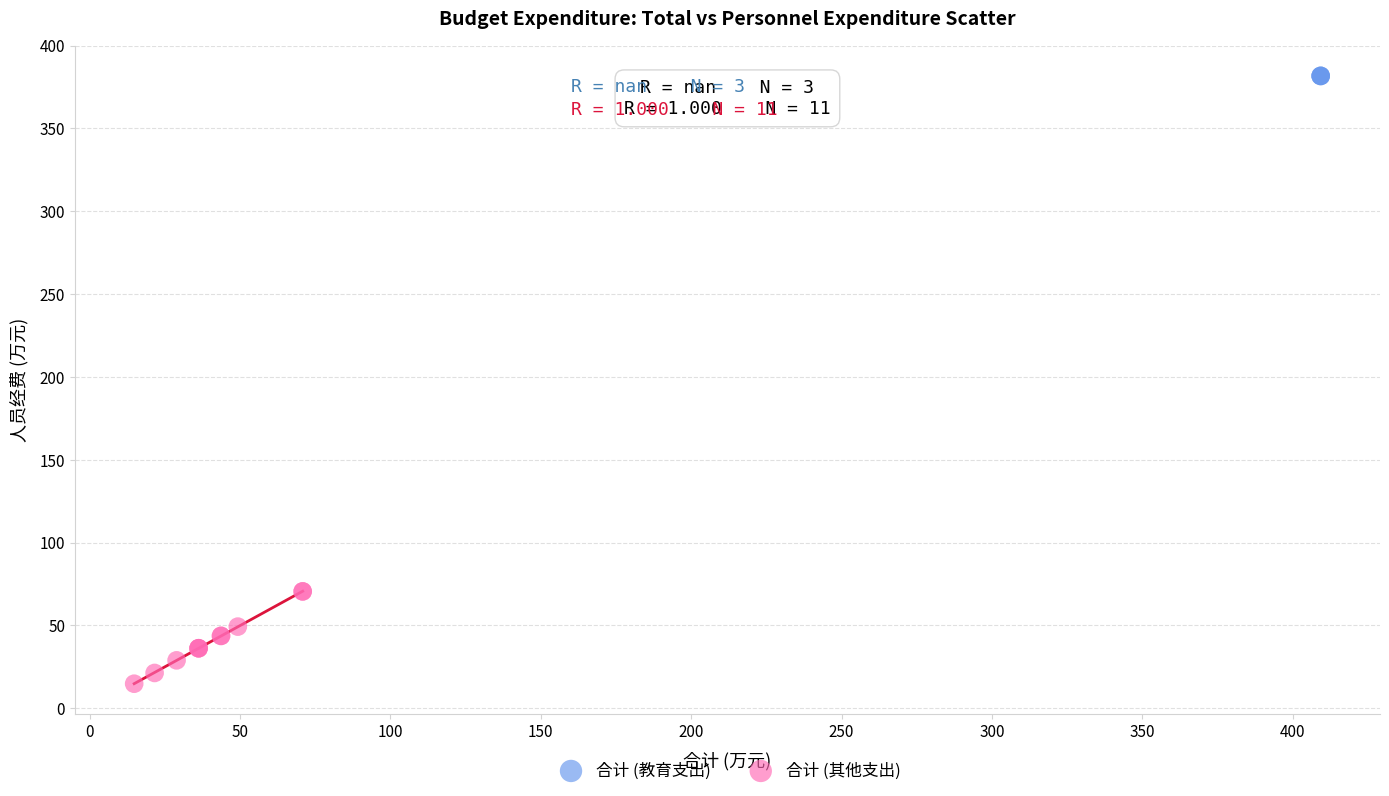

Which series contains the lowest Y value?

合计 (其他支出)